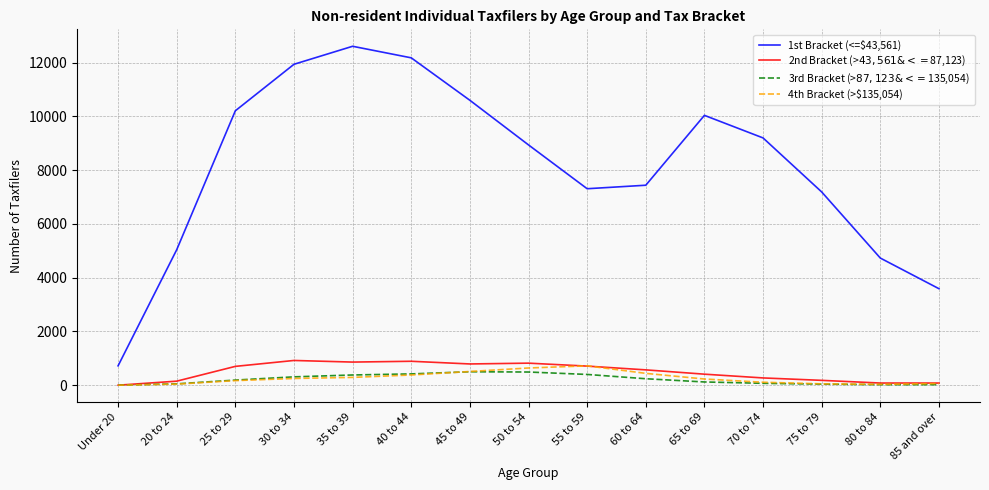

List the series in order of their peak value, lowest first.

3rd Bracket (>$87,123 & <=$135,054), 4th Bracket (>$135,054), 2nd Bracket (>$43,561 & <=$87,123), 1st Bracket (<=$43,561)